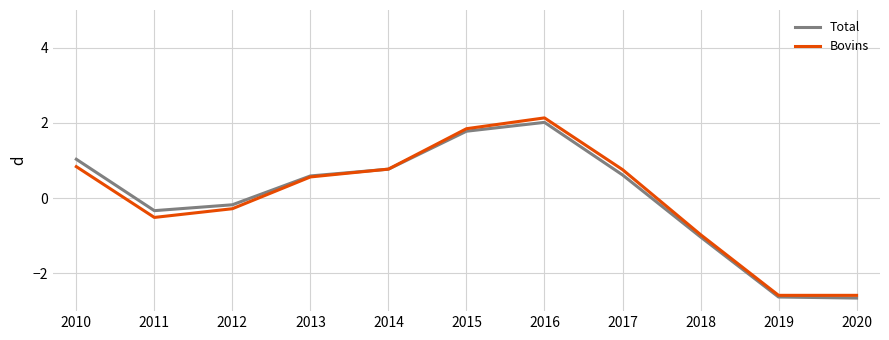

The Bovins series shows -1.3 at 2019. True or false?

False